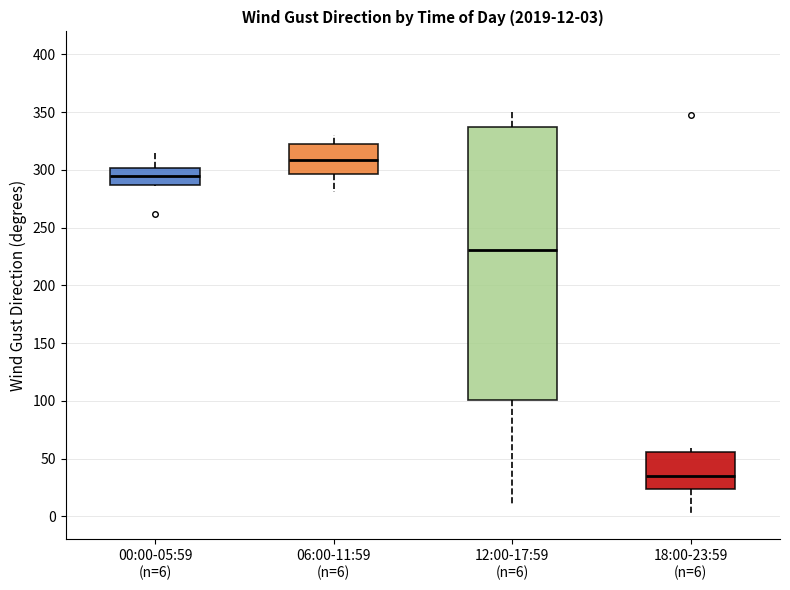

Which box's median line is the highest?

06:00-11:59 (n=6)